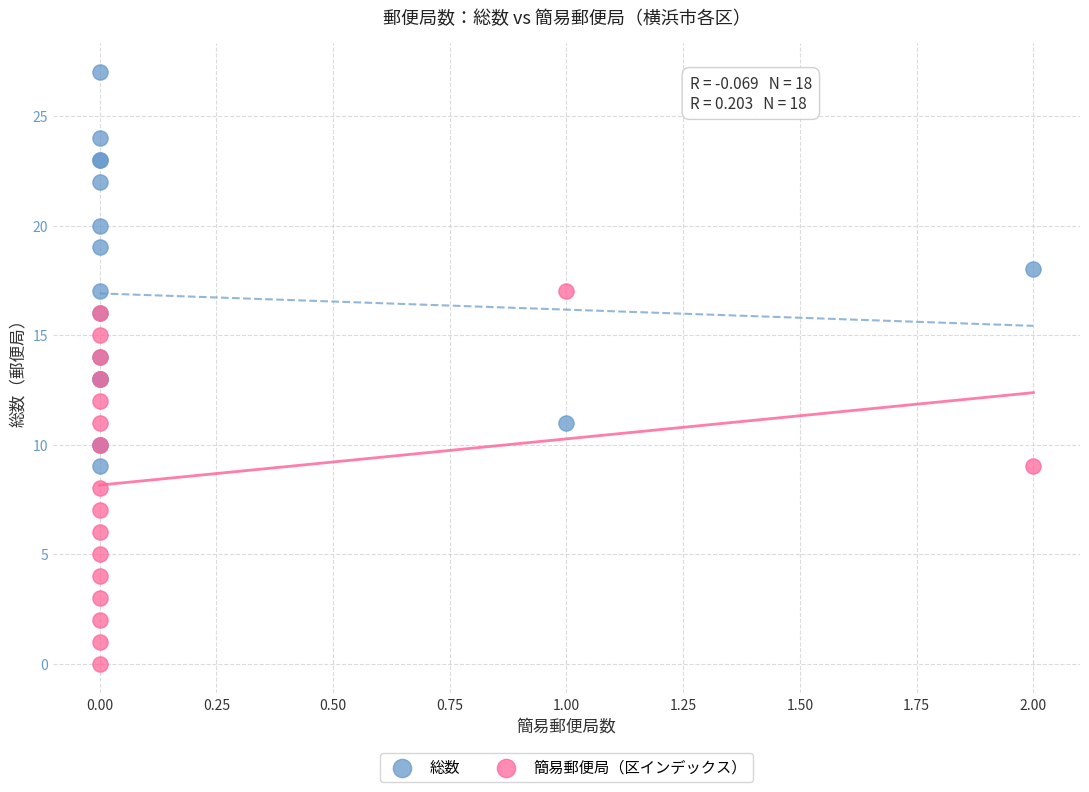

Which series has the widest spread of Y values?

総数